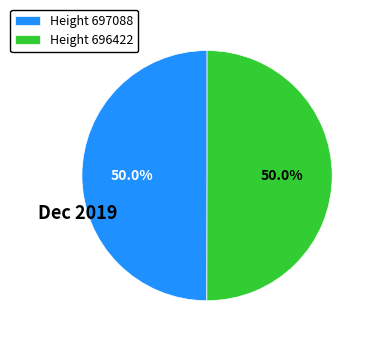

What is the ratio of the value at Height 696422 to the value at Height 697088?

1.0